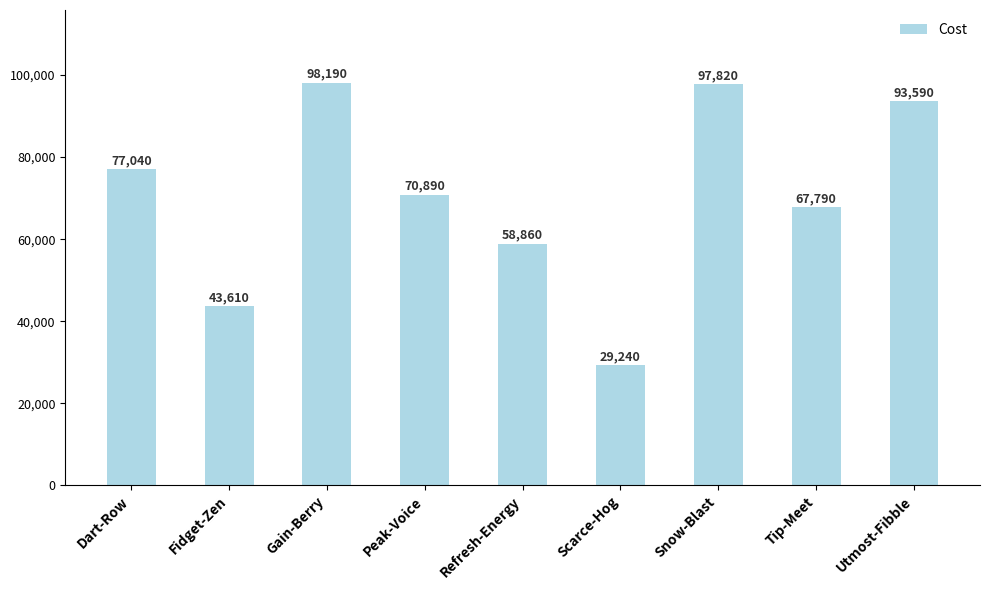

Rank the categories by value from lowest to highest.

Scarce-Hog, Fidget-Zen, Refresh-Energy, Tip-Meet, Peak-Voice, Dart-Row, Utmost-Fibble, Snow-Blast, Gain-Berry